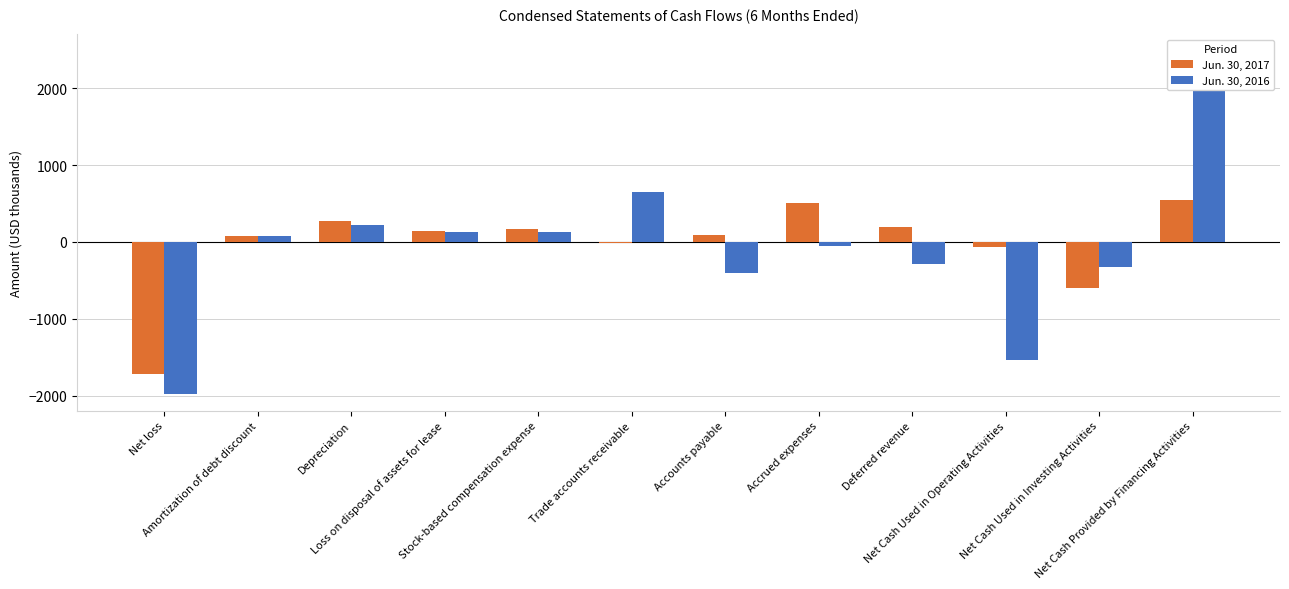

Reading left to right, what are all the values shown in this chart?

Jun. 30, 2017: Net loss=-1722	Amortization of debt discount=80	Depreciation=267	Loss on disposal of assets for lease=142	Stock-based compensation expense=165	Trade accounts receivable=-13	Accounts payable=96	Accrued expenses=505	Deferred revenue=189	Net Cash Used in Operating Activities=-70	Net Cash Used in Investing Activities=-603	Net Cash Provided by Financing Activities=547
Jun. 30, 2016: Net loss=-1972	Amortization of debt discount=84	Depreciation=221	Loss on disposal of assets for lease=136	Stock-based compensation expense=135	Trade accounts receivable=653	Accounts payable=-409	Accrued expenses=-49	Deferred revenue=-285	Net Cash Used in Operating Activities=-1540	Net Cash Used in Investing Activities=-321	Net Cash Provided by Financing Activities=2478